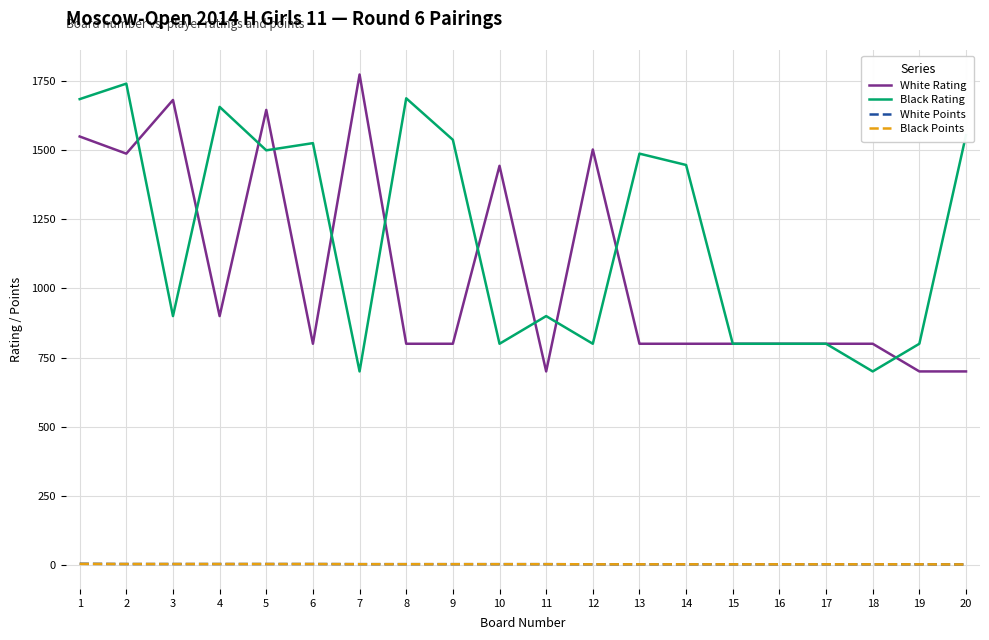

What is the lowest value of the Black Rating series?

700.0